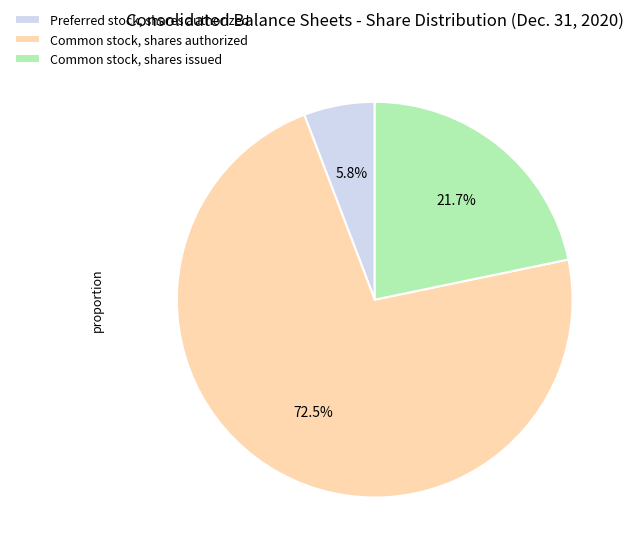

To the nearest percent, what percentage of the pie is Common stock, shares issued?

22%